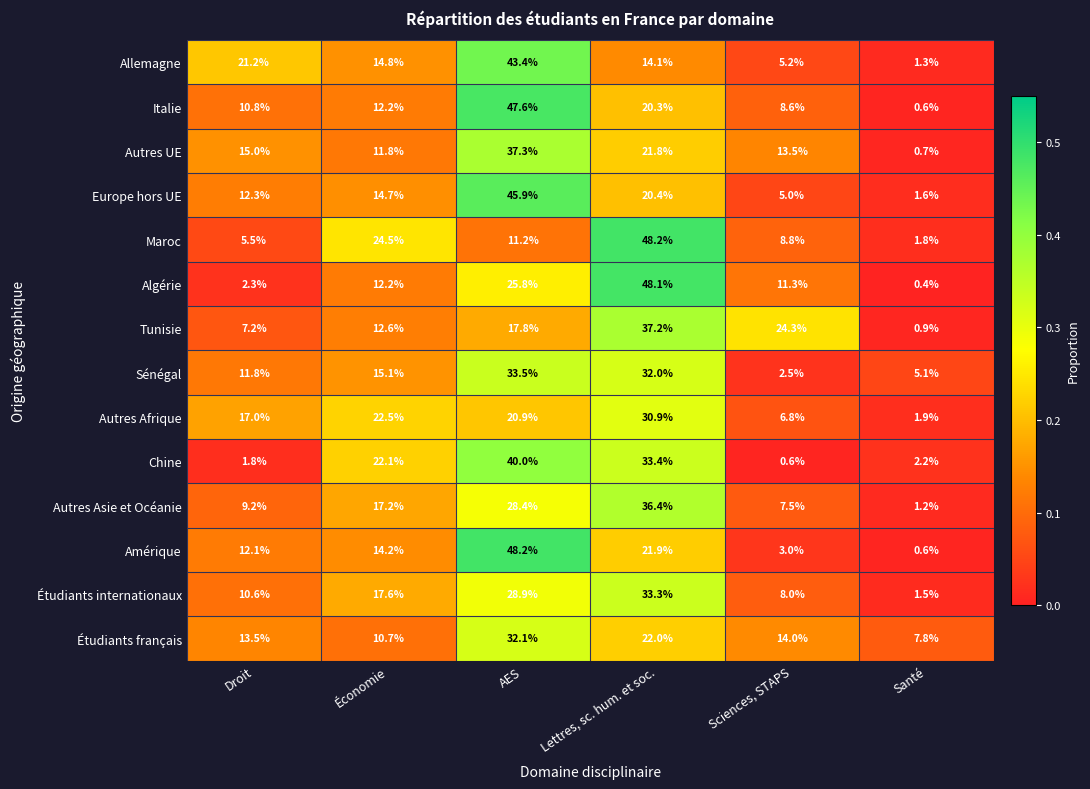

What is the maximum value shown in the chart?

48.2